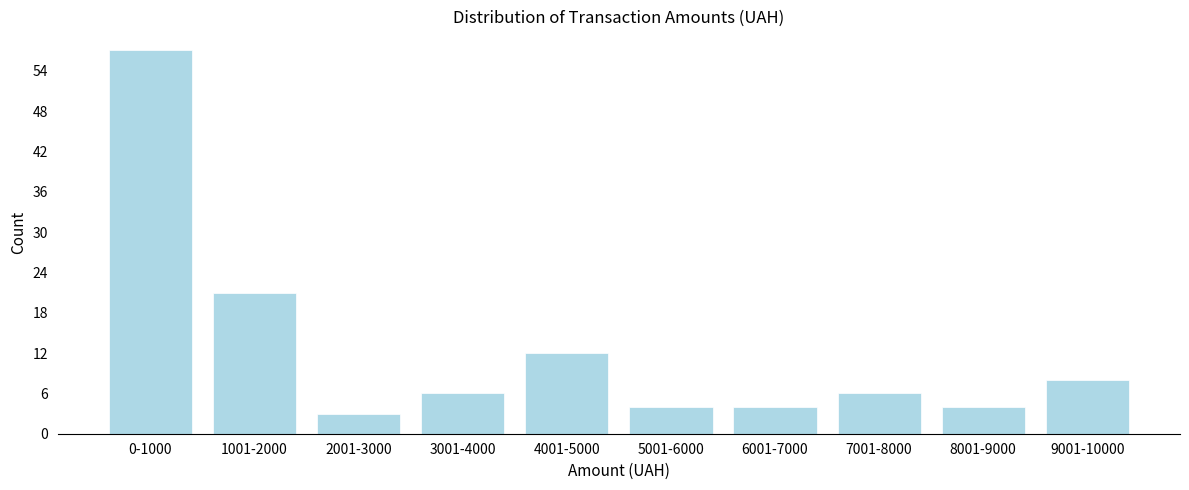

Reading left to right, what are all the values shown in this chart?

0-1000=57	1001-2000=21	2001-3000=3	3001-4000=6	4001-5000=12	5001-6000=4	6001-7000=4	7001-8000=6	8001-9000=4	9001-10000=8